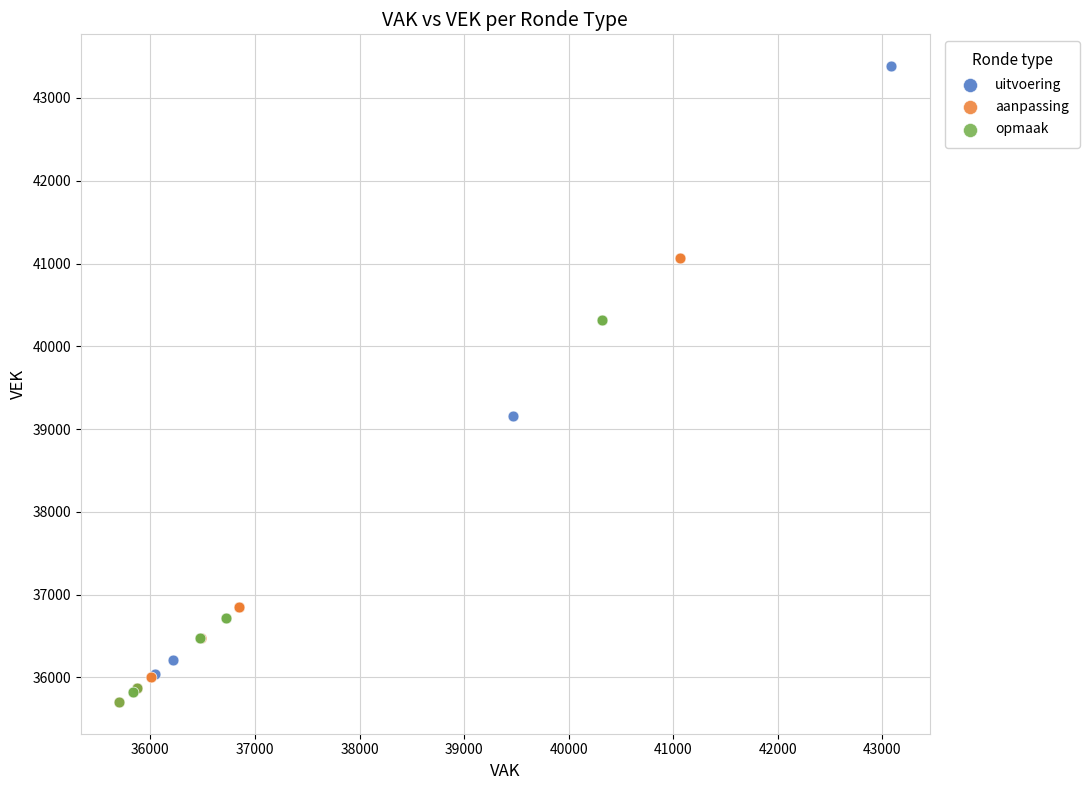

Which series has the widest spread of Y values?

uitvoering